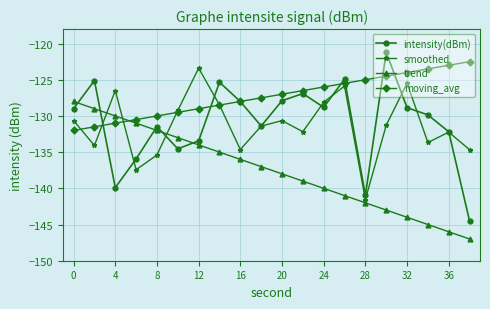

What is the smallest value displayed?

-147.0